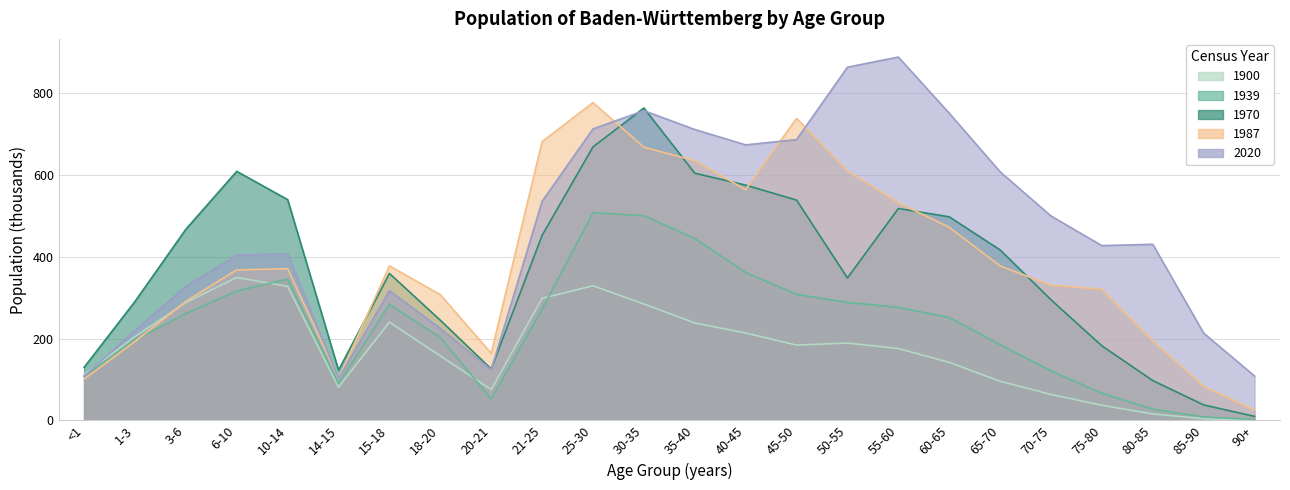

Which has a higher value, 1-3 or 20-21?

1-3